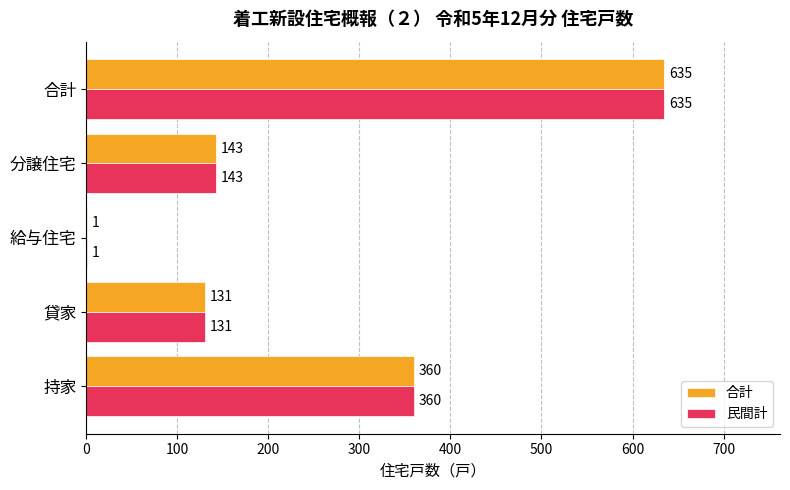

At which category is the sum across all series the highest?

合計